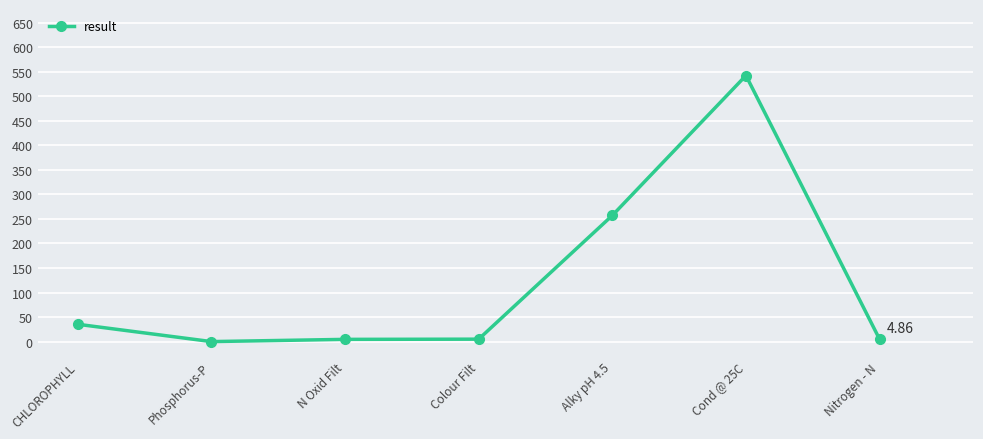

How many data points does each series have?

7